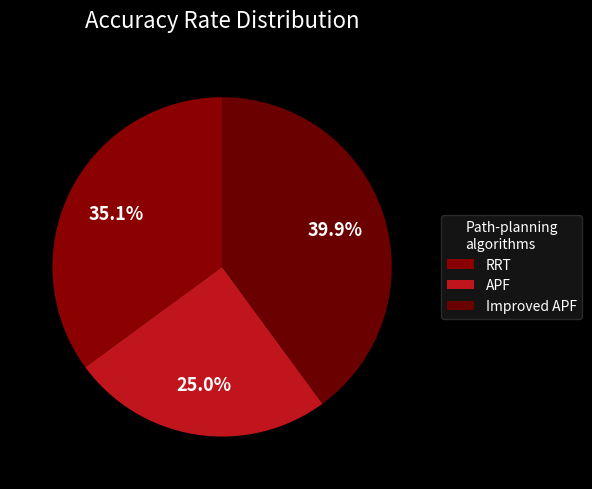

Which slice is the largest?

Improved APF